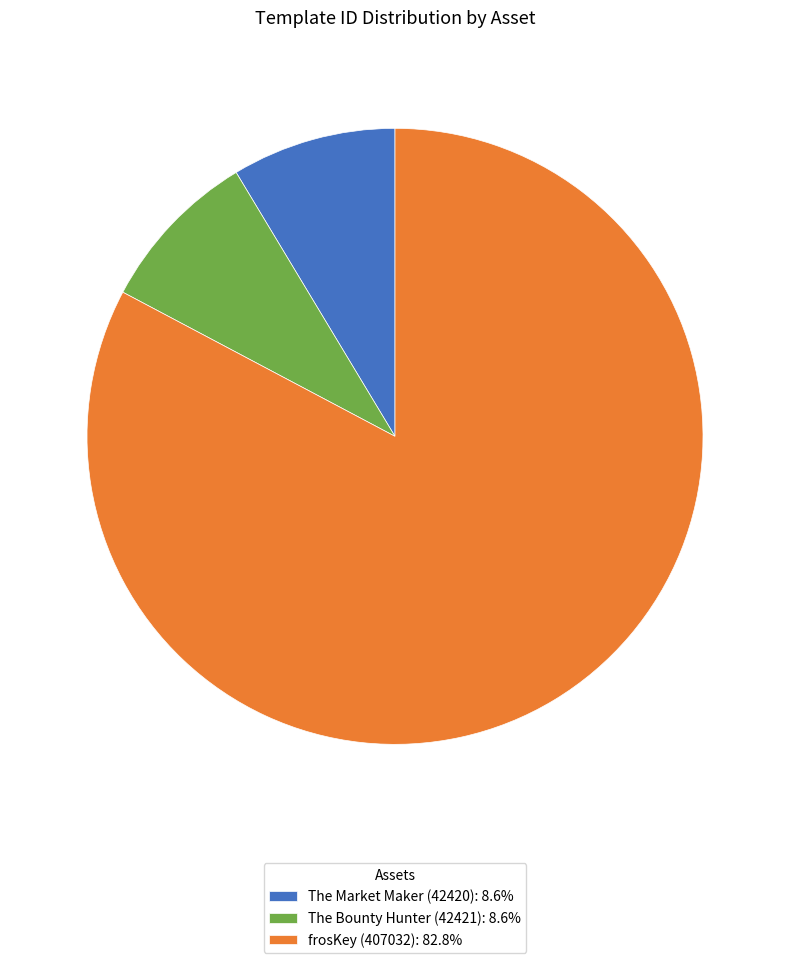

Is there any slice that represents more than half of the pie?

Yes